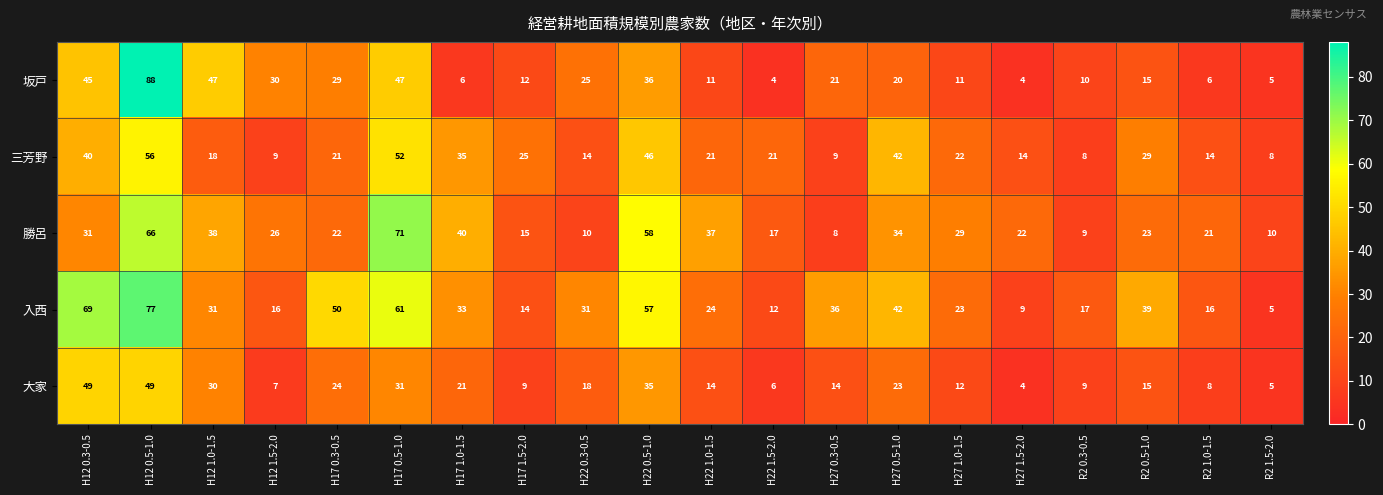

What is the sum of the 大家 values at H12 1.5-2.0 and R2 1.0-1.5?

15